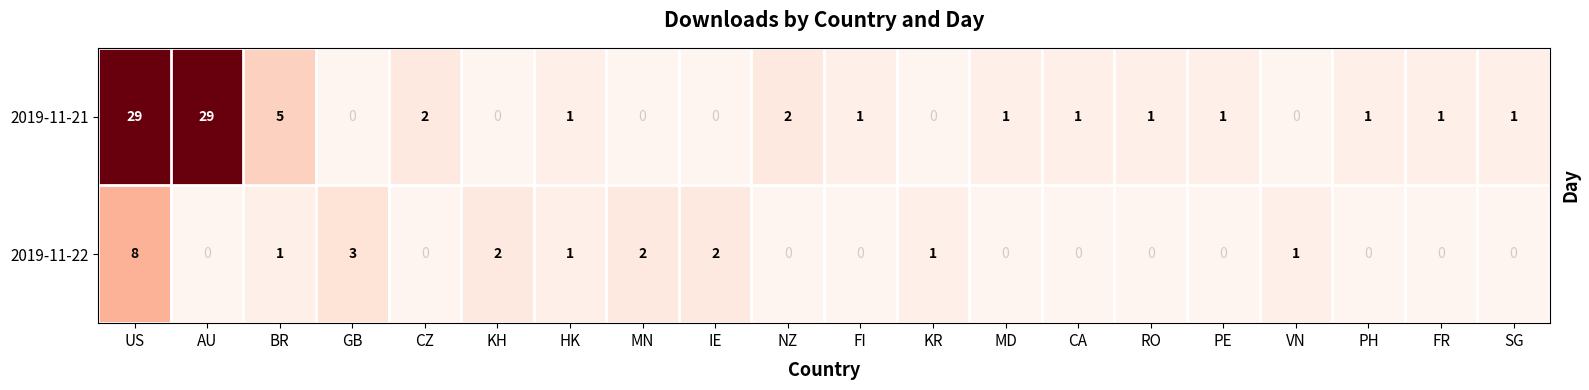

The value of 2019-11-22 at VN is 0. True or false?

False